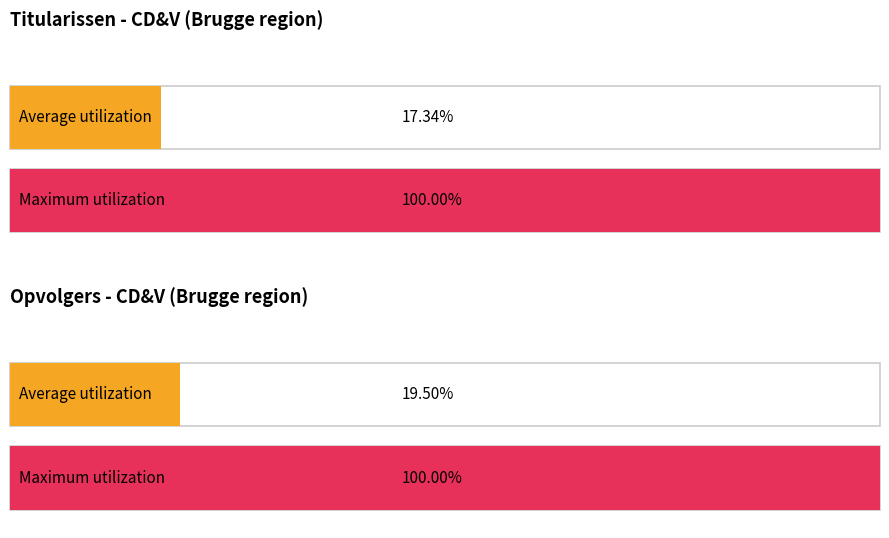

The value of Harelbeke at DOCHY Bart is 491191. True or false?

False